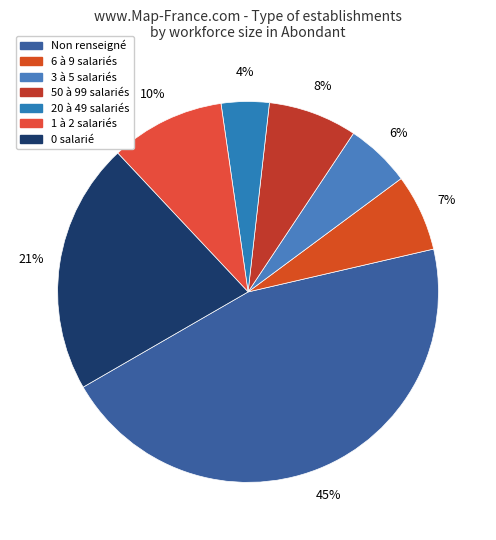

How many segments does this pie chart have?

7